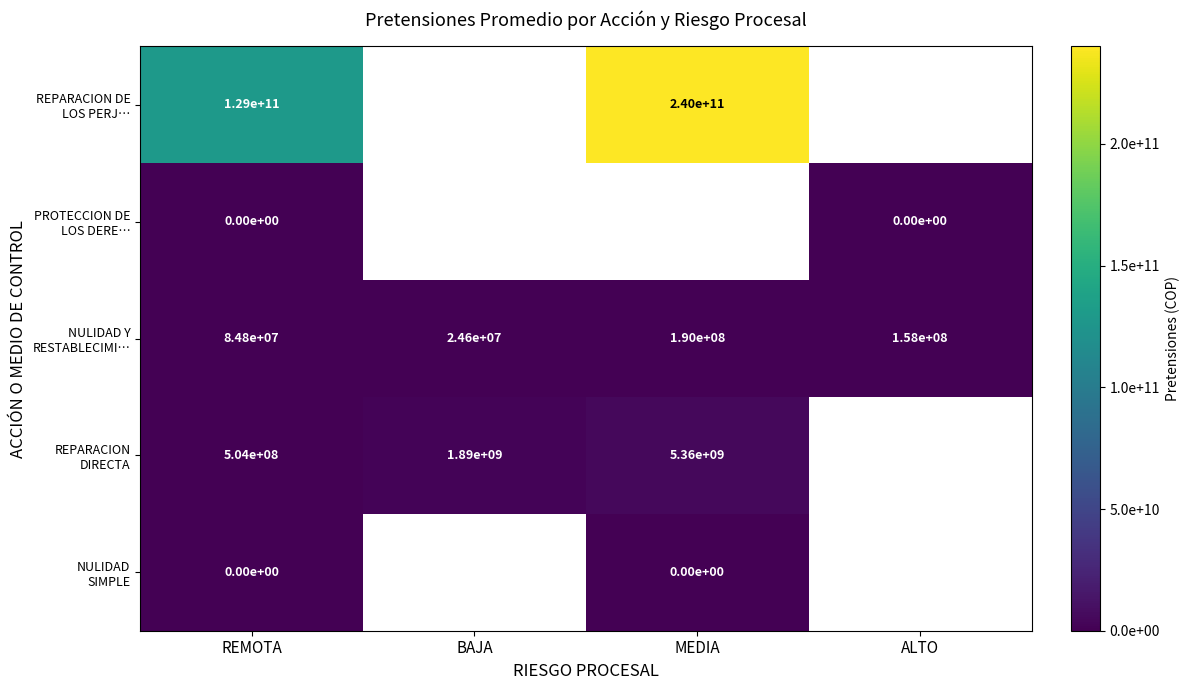

Is the value of REPARACION DIRECTA at REMOTA greater than the value of NULIDAD SIMPLE at REMOTA?

Yes